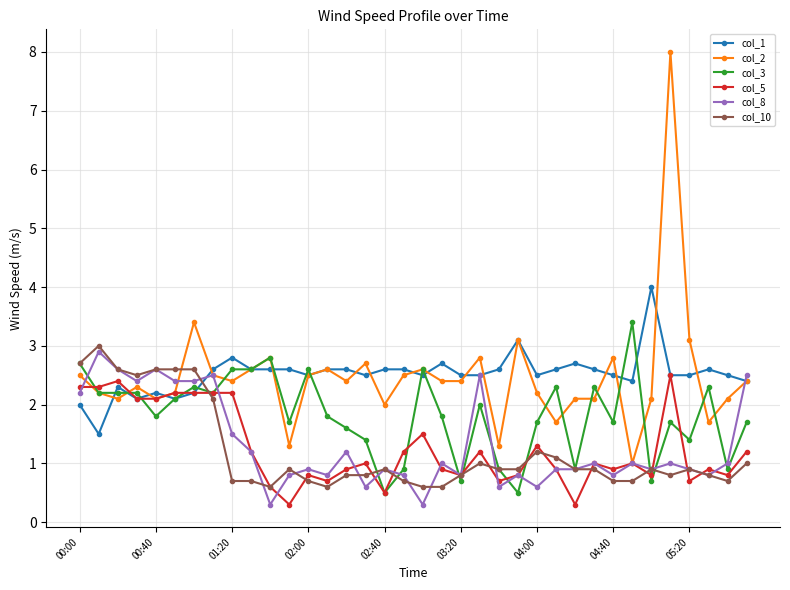

What is the value of the col_3 point at the 30th from the left?

3.4